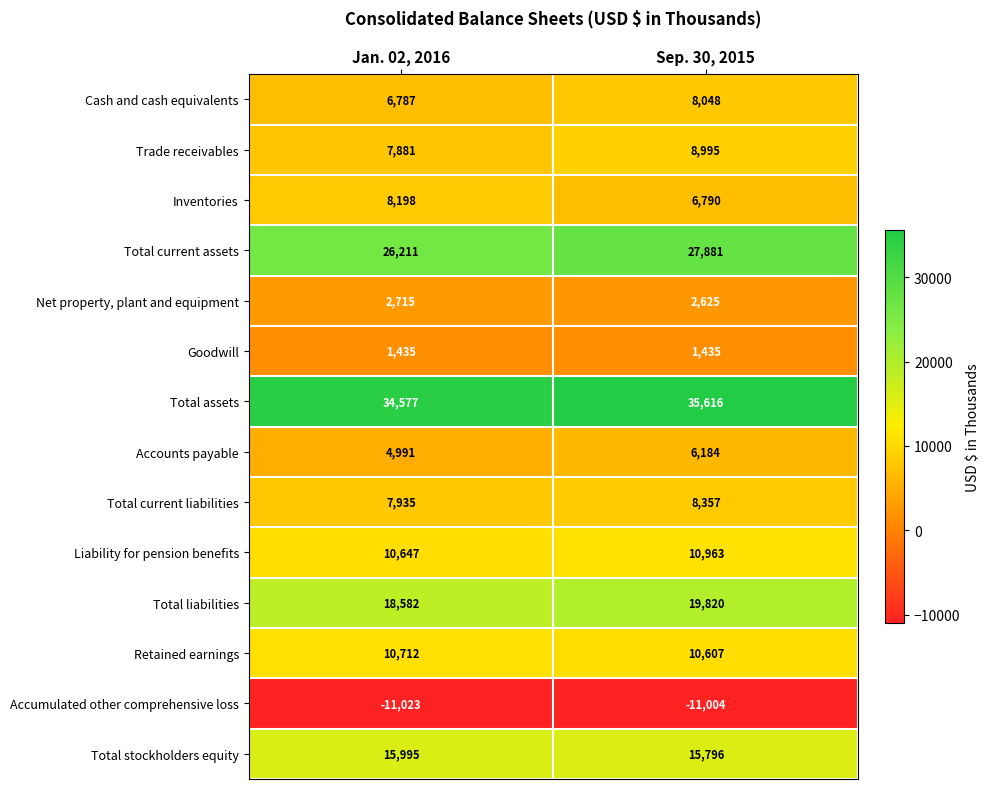

What is the approximate value of Total assets at Sep. 30, 2015, to the nearest 10?

35620